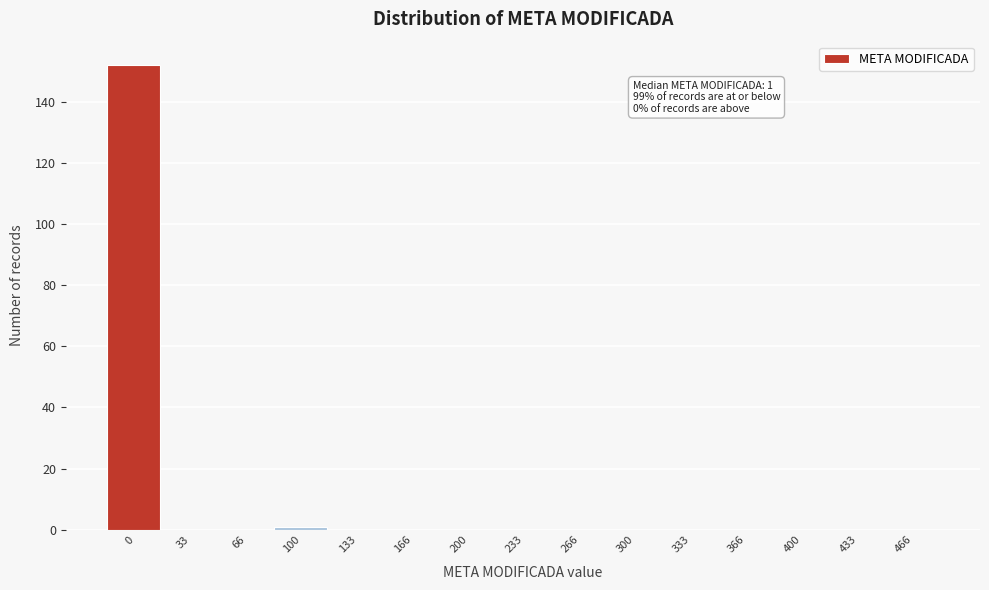

Reading left to right, transcribe all the data shown in this chart.

0=152	33=0	66=0	100=1	133=0	166=0	200=0	233=0	266=0	300=0	333=0	366=0	400=0	433=0	466=0